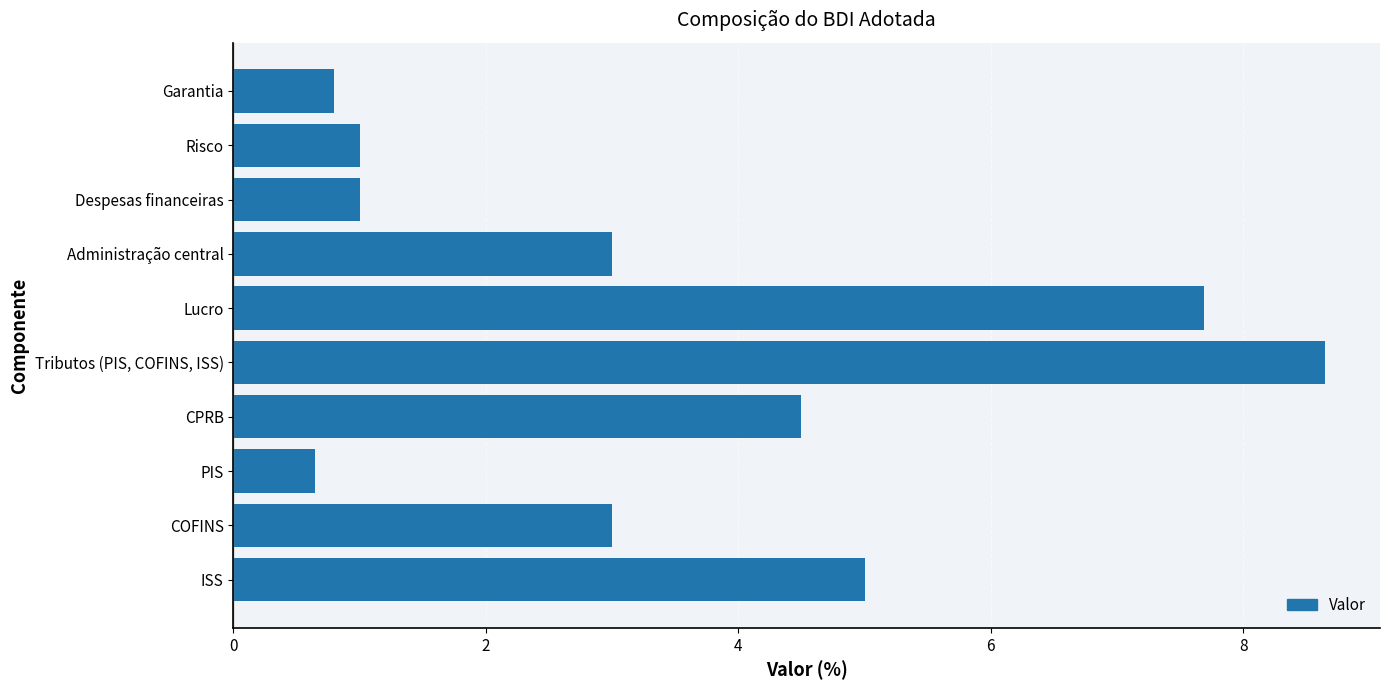

What is the ratio of the value at CPRB to the value at Tributos (PIS, COFINS, ISS)?

0.5